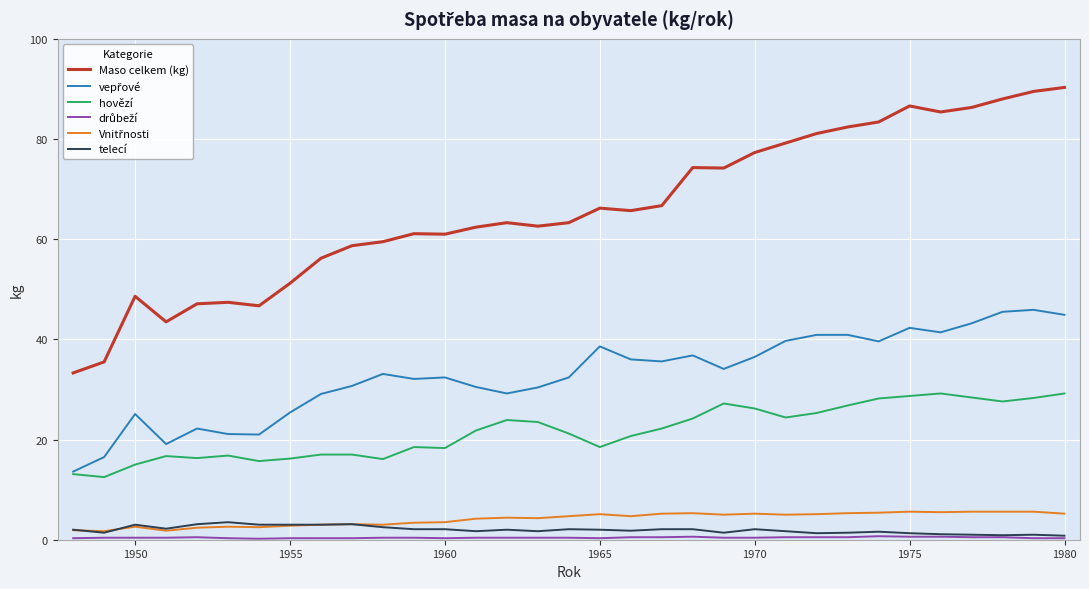

True or false: Maso celkem (kg) and hovězí intersect in this chart.

False